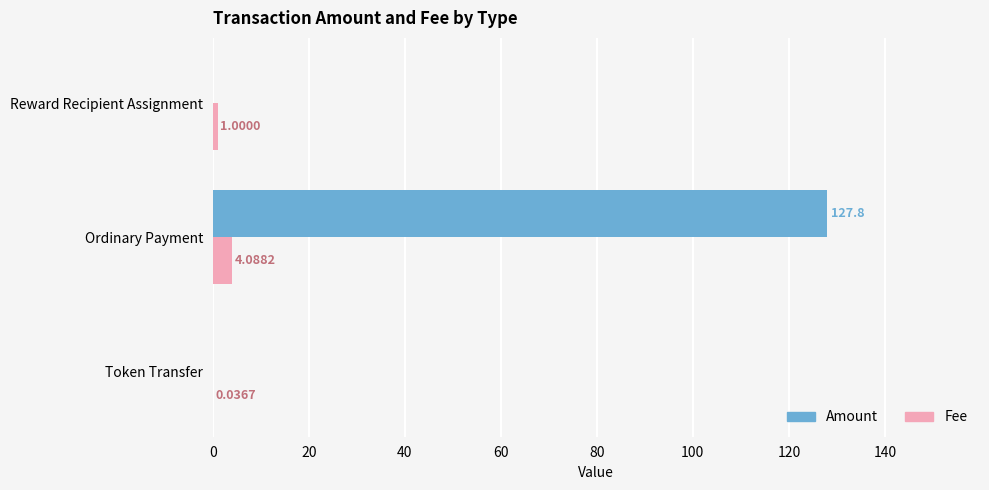

Between Token Transfer and Ordinary Payment, which series saw the biggest shift?

Amount